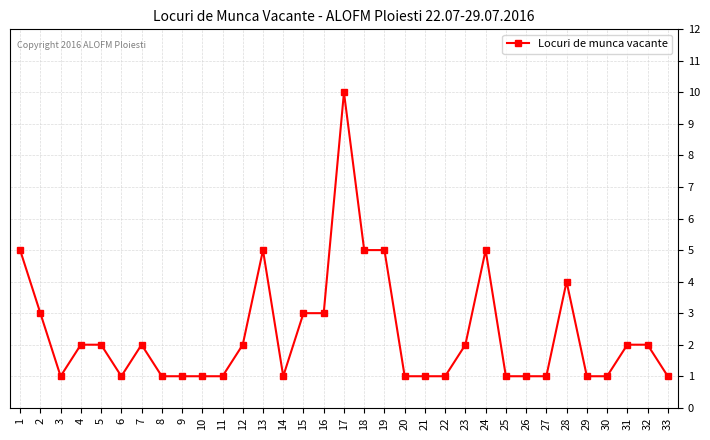

What is the value of the 21st point from the left?

1